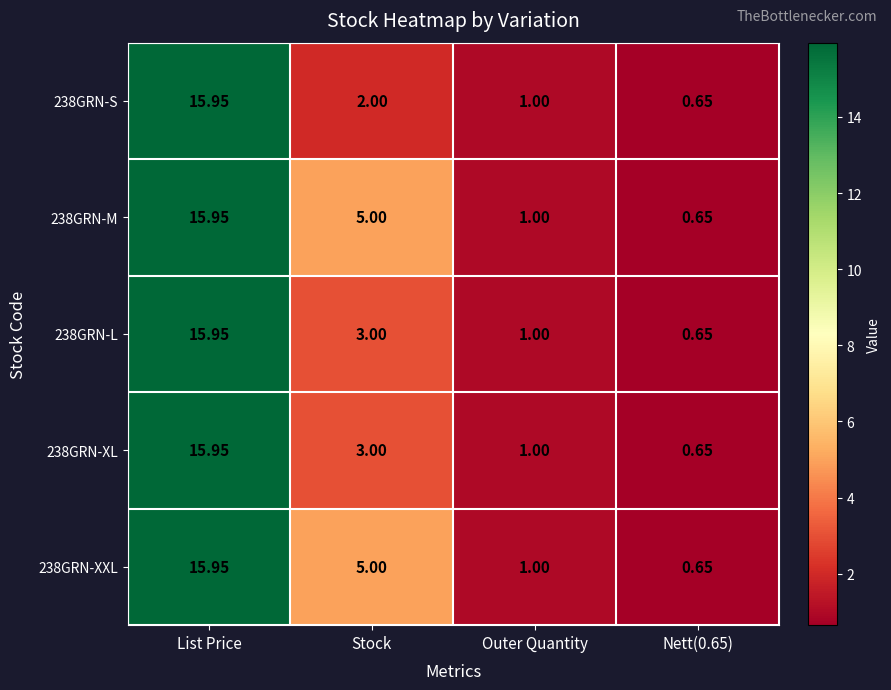

At which label is 238GRN-XL closest to 8?

Stock